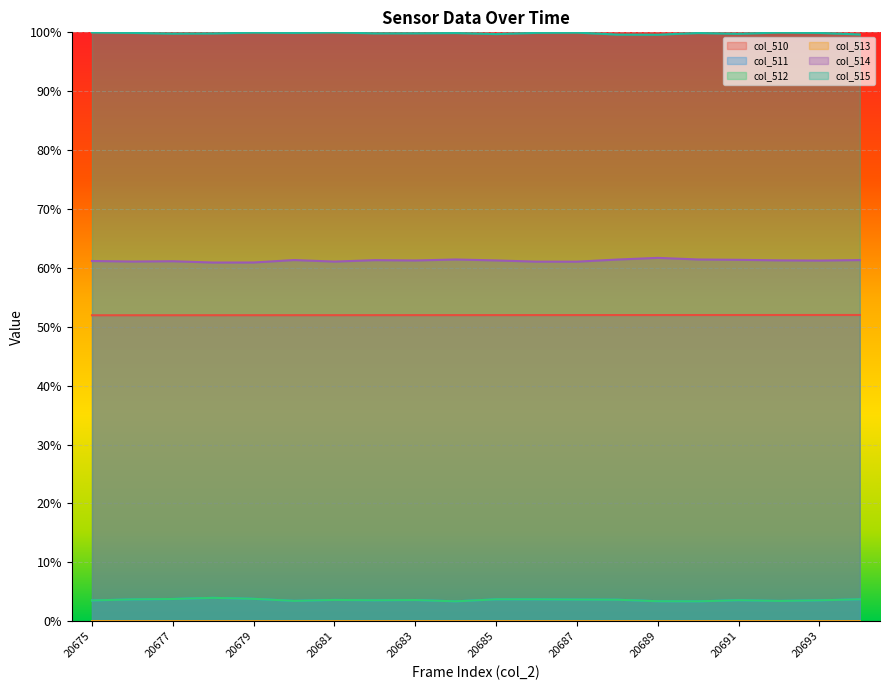

True or false: col_515 has a value of 1.4 at 20690.

False